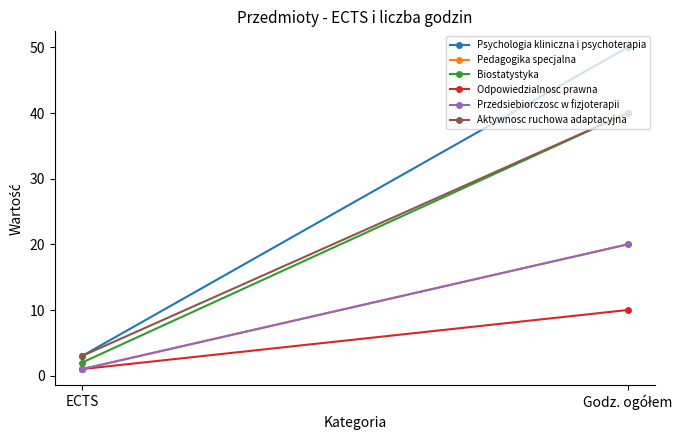

Reading left to right, extract all data points from this chart.

Psychologia kliniczna i psychoterapia: 3	50
Pedagogika specjalna: 1	20
Biostatystyka: 2	40
Odpowiedzialnosc prawna: 1	10
Przedsiebiorczosc w fizjoterapii: 1	20
Aktywnosc ruchowa adaptacyjna: 3	40